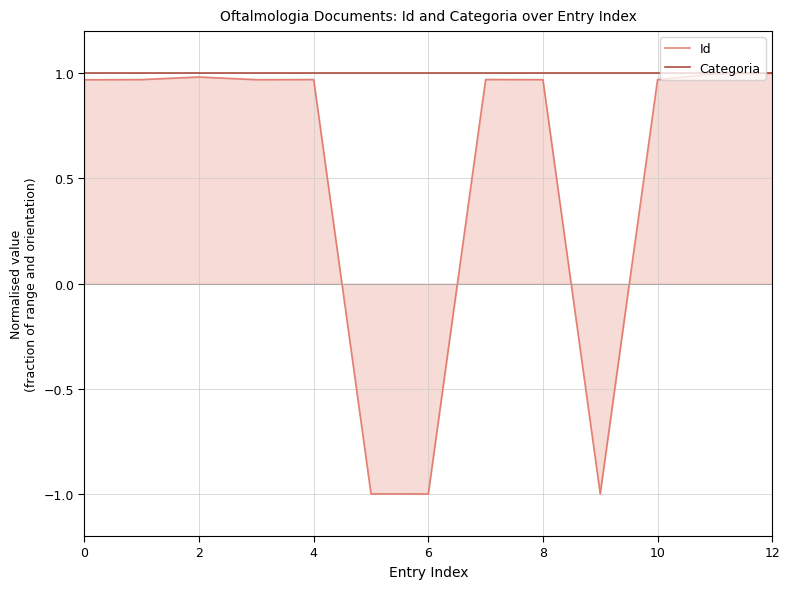

List the series in order of their overall mean, highest first.

Categoria, Id